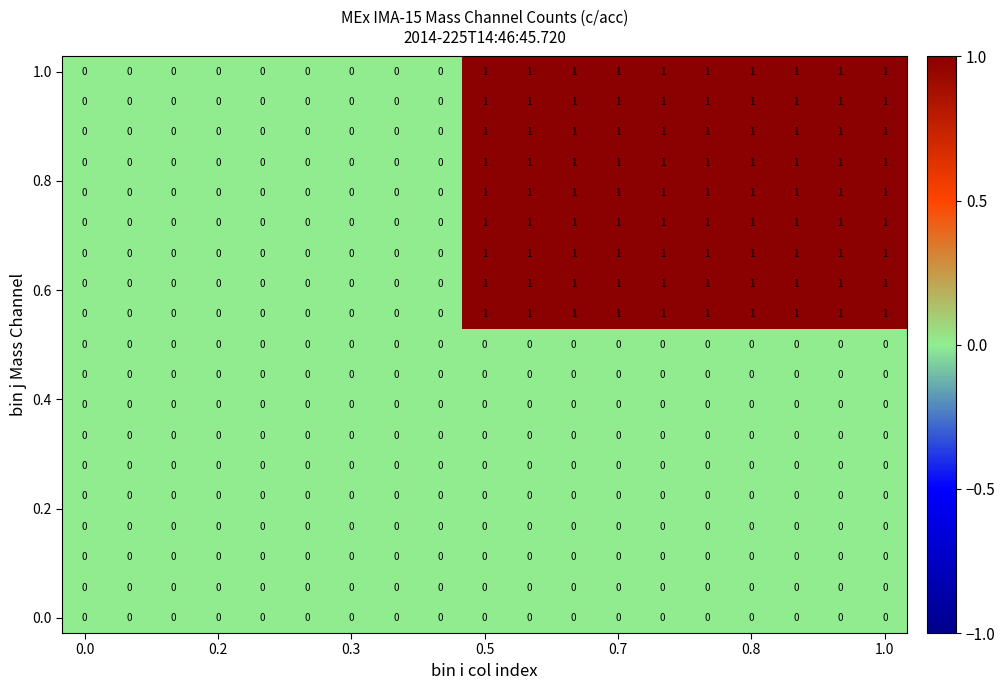

At which category is the sum across all series the highest?

0.5